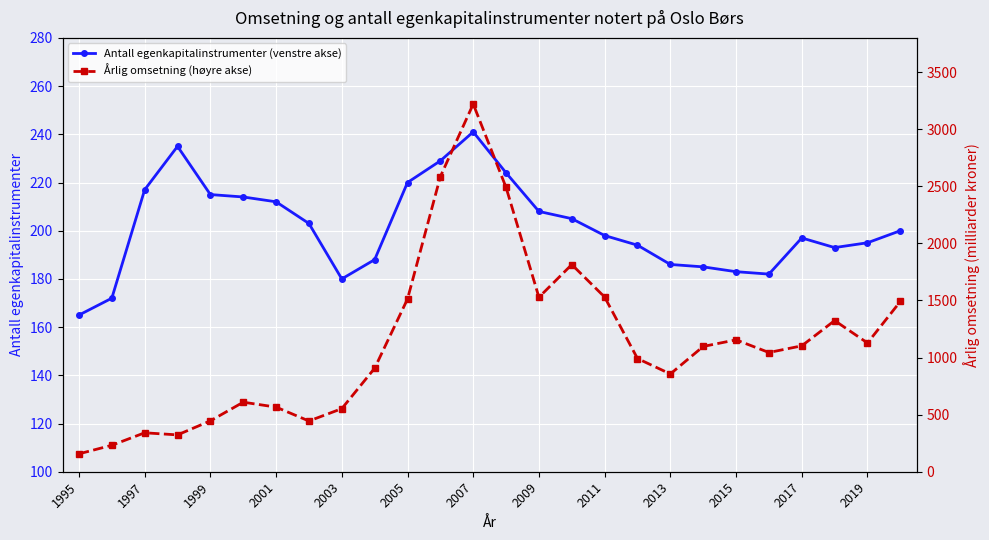

True or false: Antall egenkapitalinstrumenter (venstre akse) has a value of 241 at 2007.

True